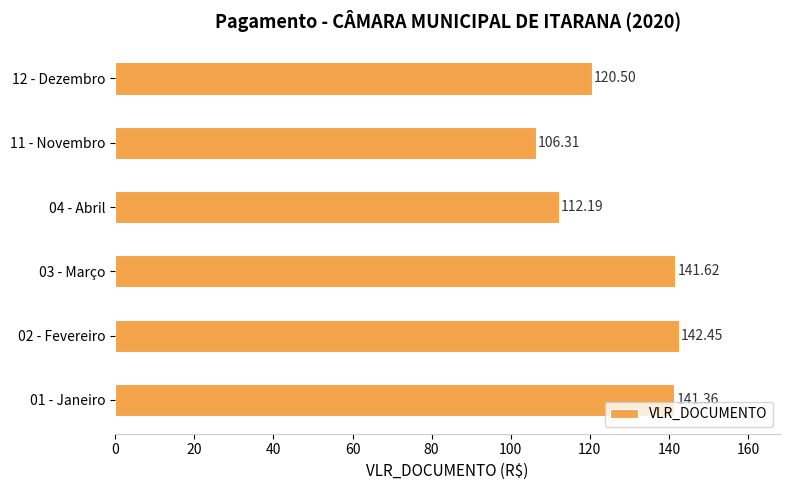

Rank the categories by value from lowest to highest.

11 - Novembro, 04 - Abril, 12 - Dezembro, 01 - Janeiro, 03 - Março, 02 - Fevereiro